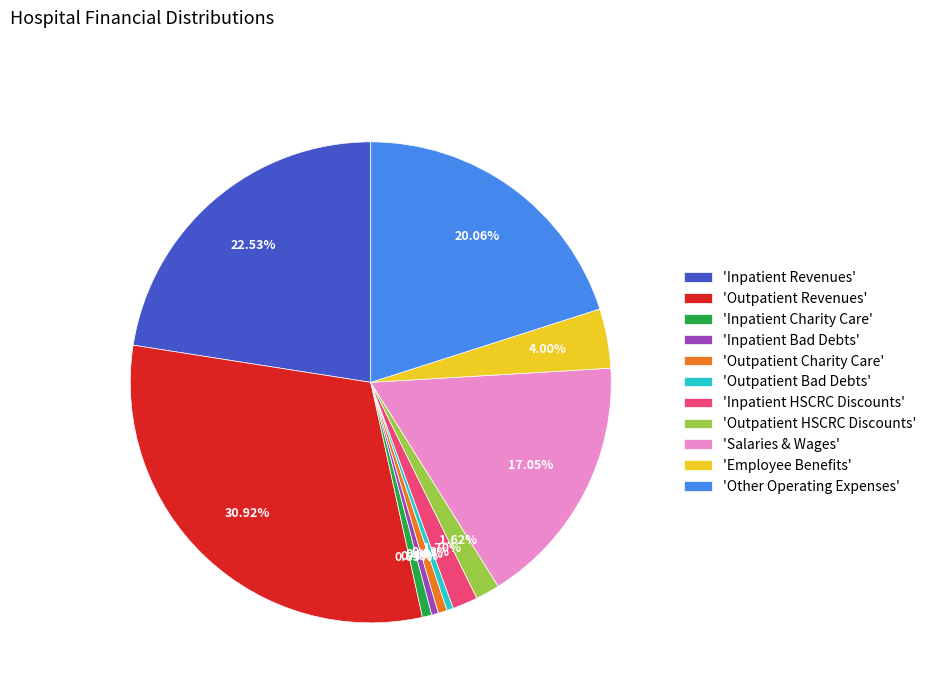

How many segments does this pie chart have?

11